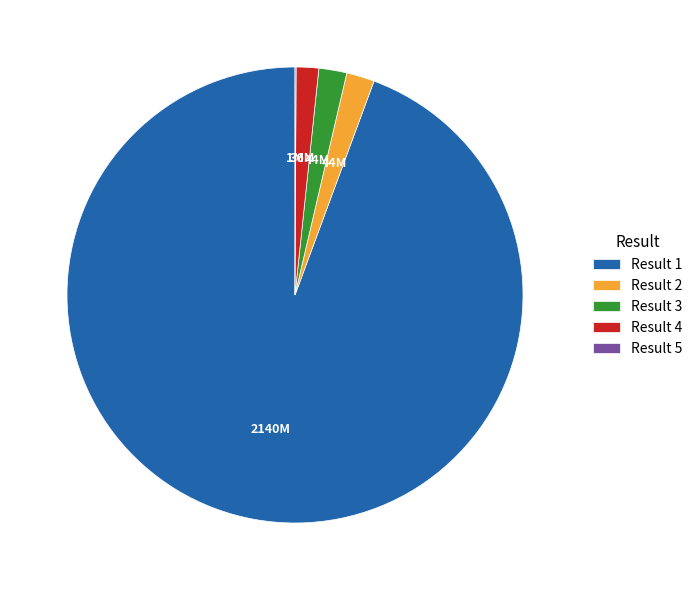

True or false: Result 4 accounts for 2% of the total.

True